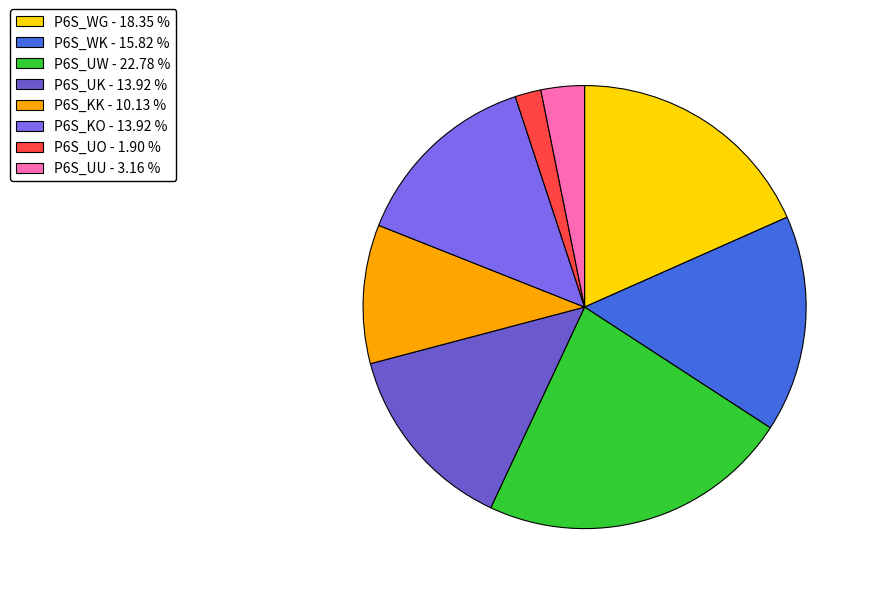

Count the number of slices in the pie.

8